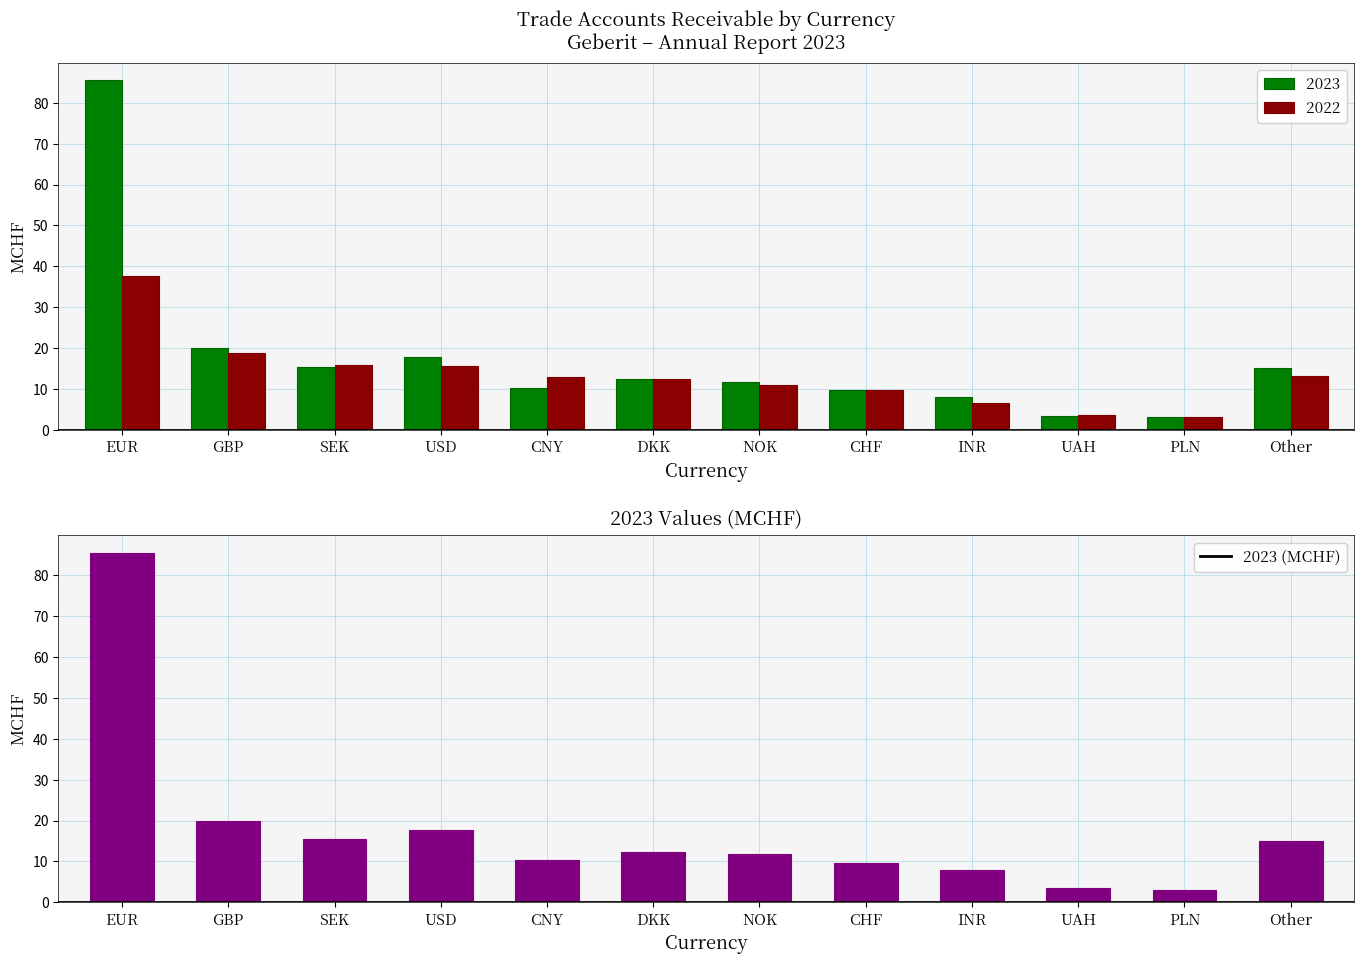

What is the minimum value shown in the chart?

3.0